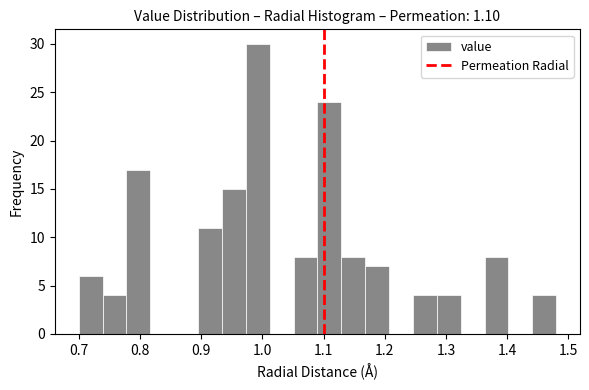

Read against the x-axis, roughly where is the centre of the tallest bar?

0.99